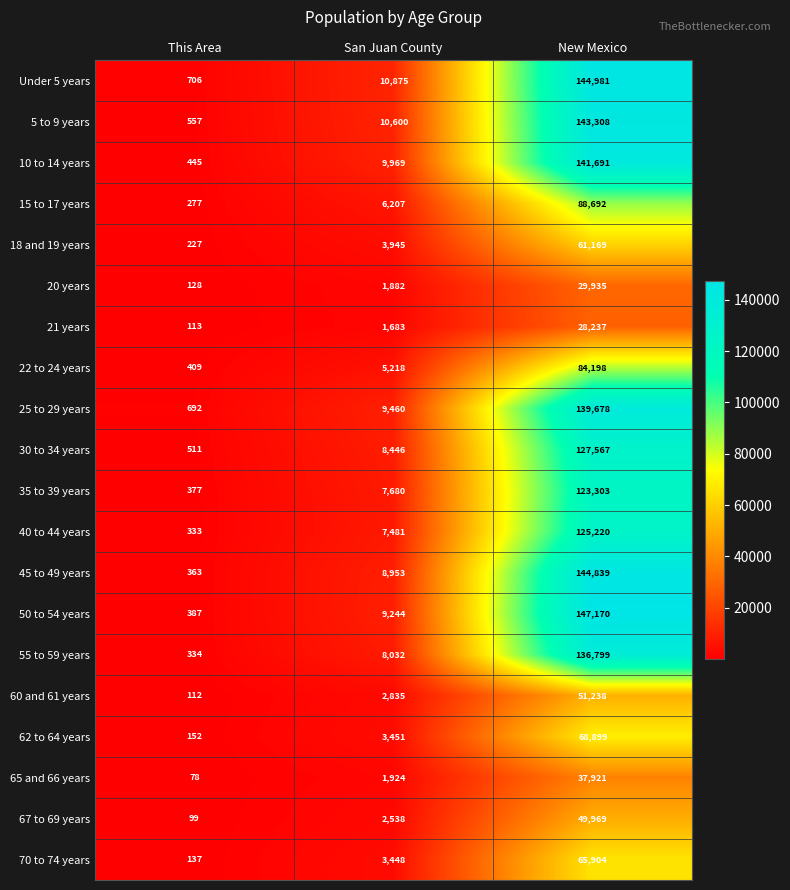

Which series has the largest range (max minus min)?

50 to 54 years